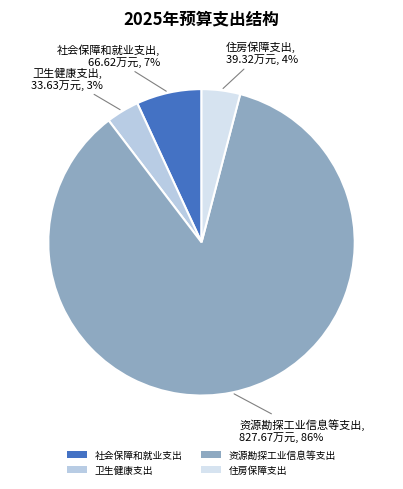

Which category accounts for the majority?

资源勘探工业信息等支出